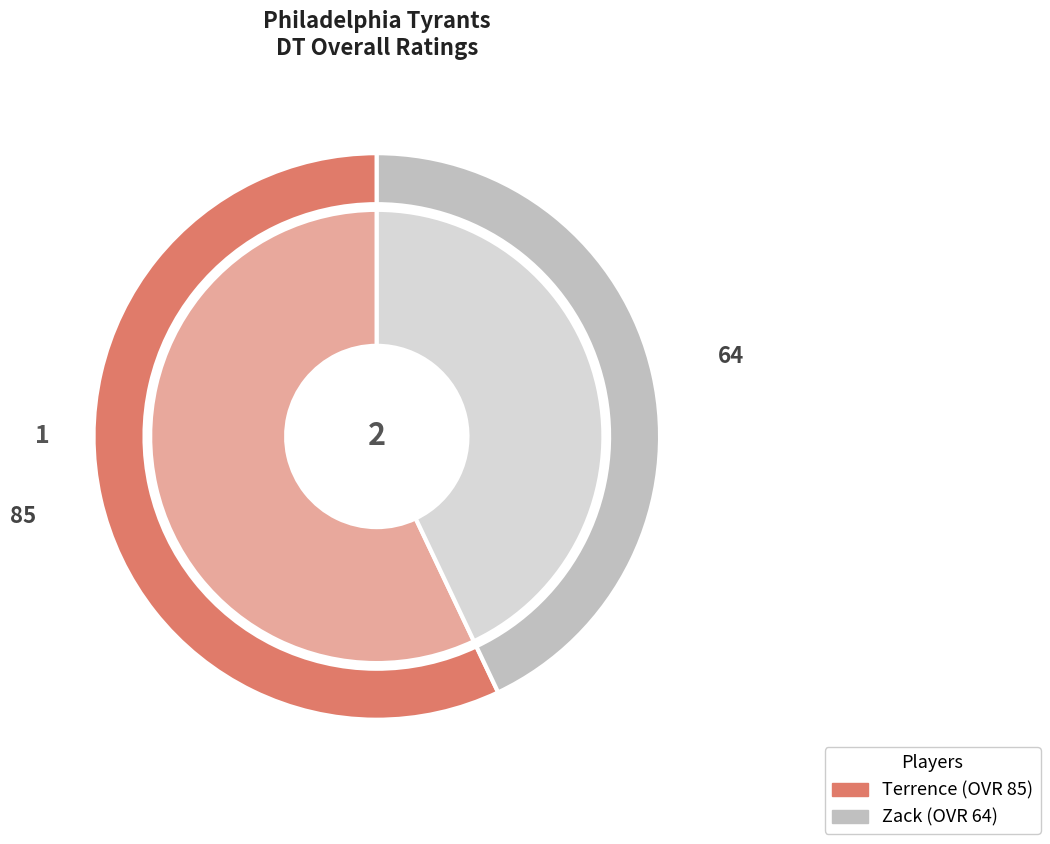

Is it true that Zack is 37% of the pie?

False